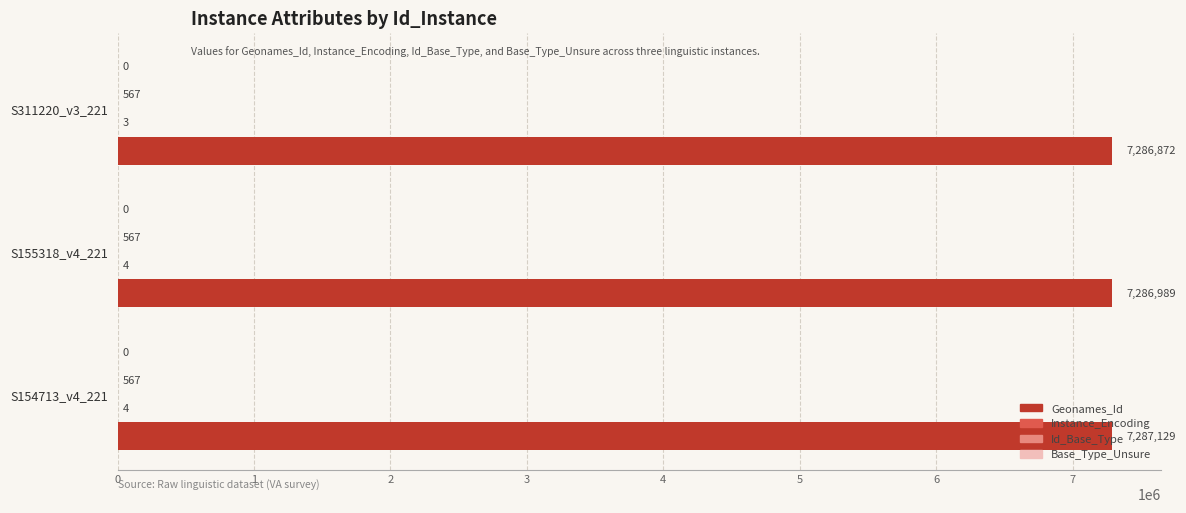

Which series has the largest total across all categories?

Geonames_Id